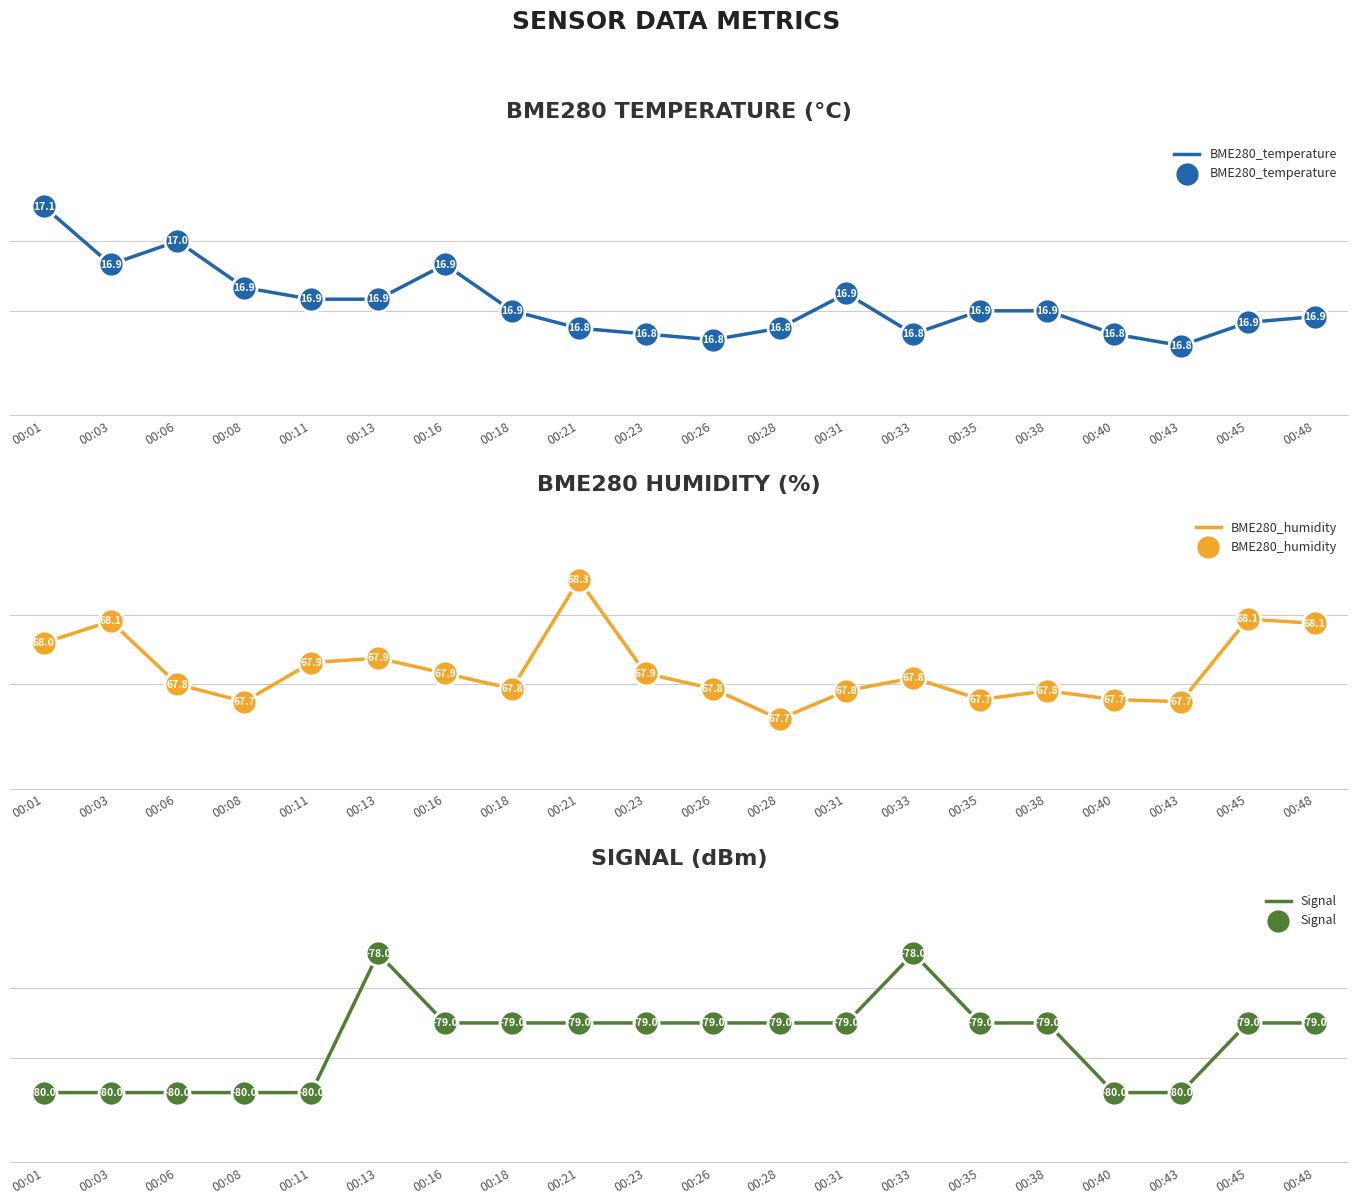

Which series has the largest total across all categories?

BME280_humidity